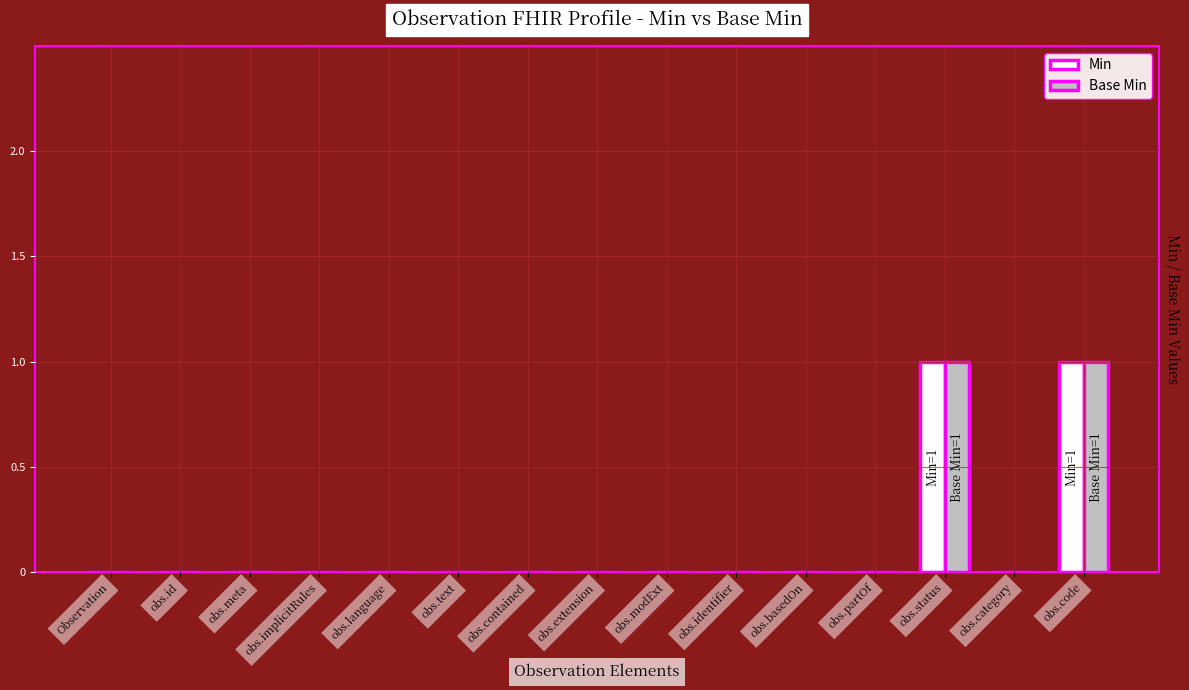

True or false: Base Min has a value of -1 at obs.identifier.

False